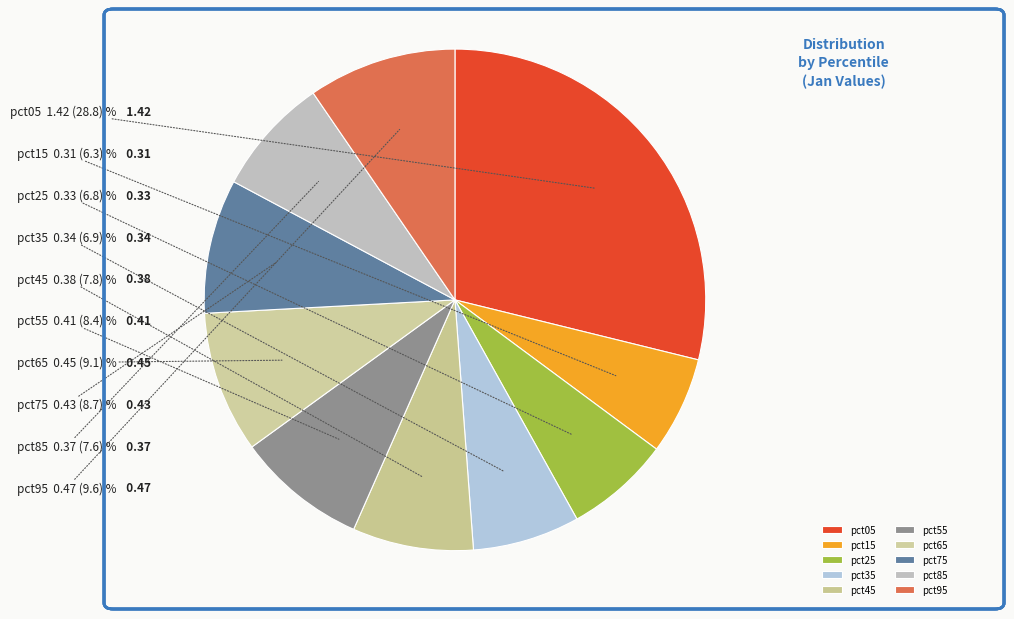

Do pct15 and pct45 together represent more than half of the pie?

No